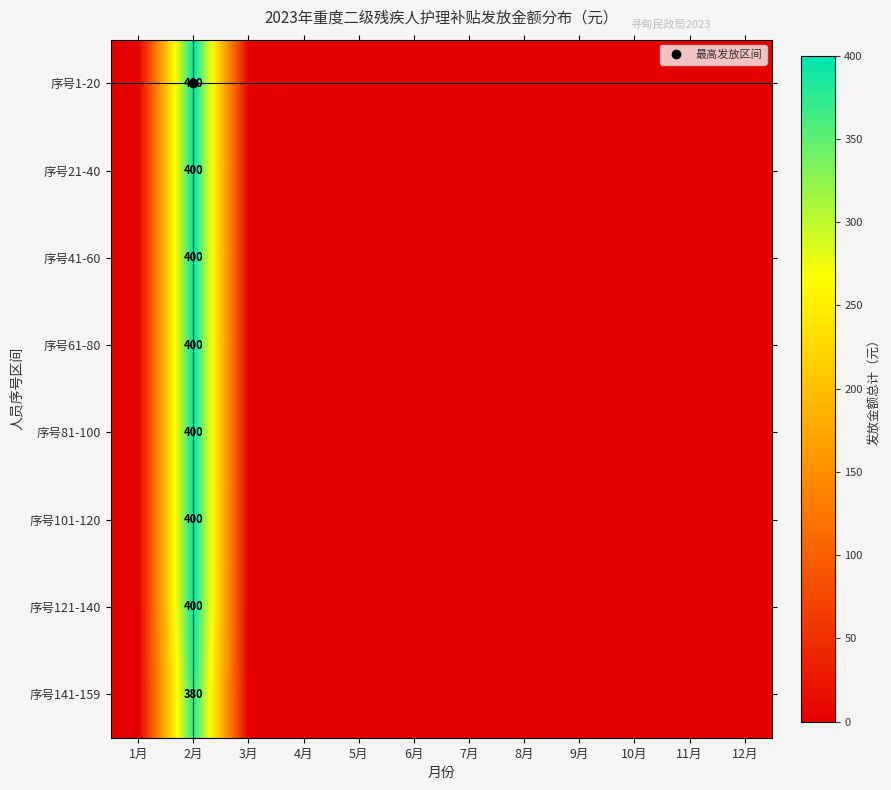

Rank the series by their maximum value, from highest to lowest.

序号1-20, 序号21-40, 序号41-60, 序号61-80, 序号81-100, 序号101-120, 序号121-140, 序号141-159